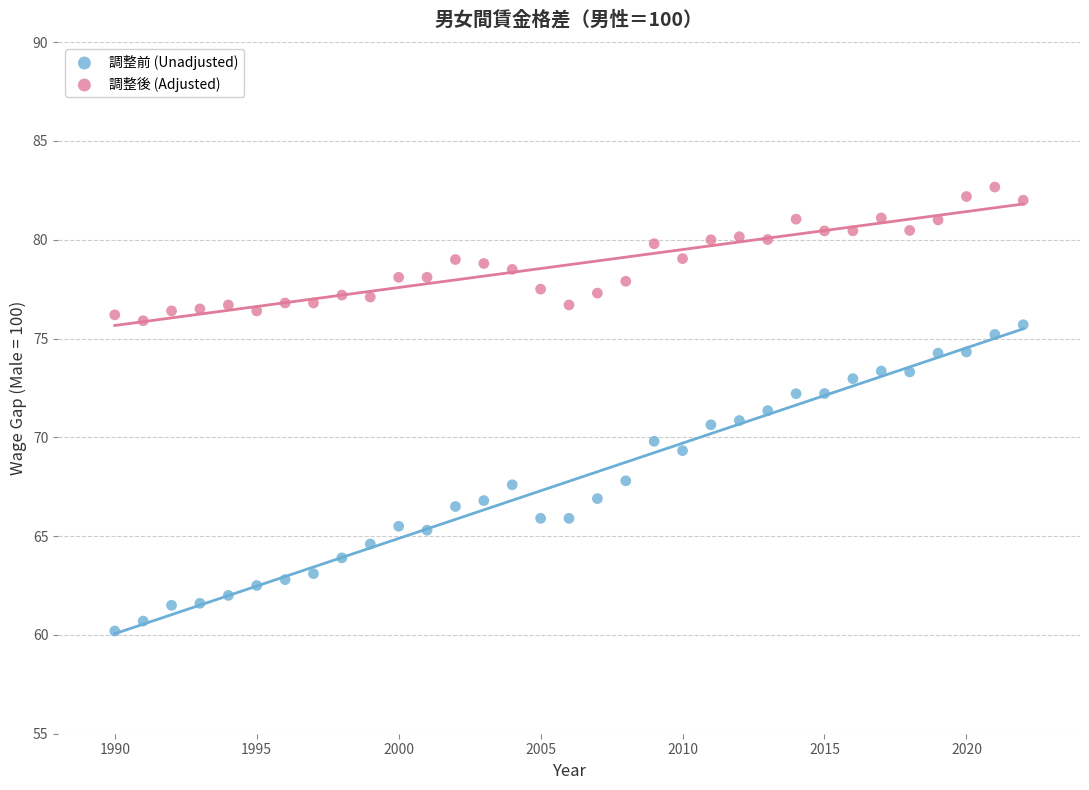

Which series contains the lowest Y value?

調整前 (Unadjusted)